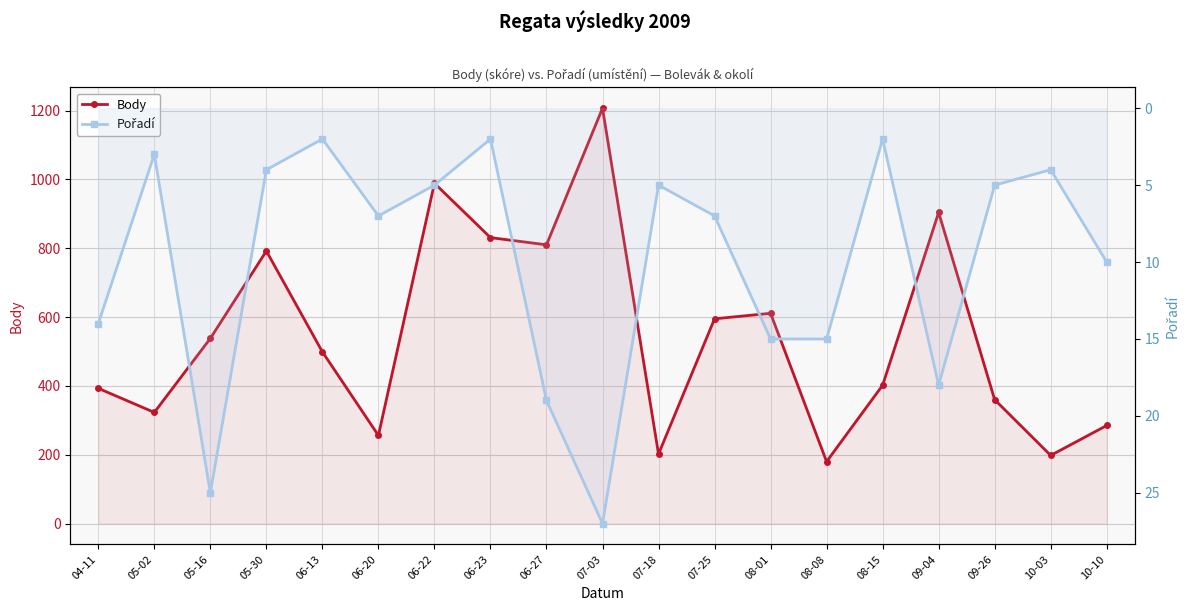

True or false: Pořadí has more than 1 points higher than both neighbors.

True